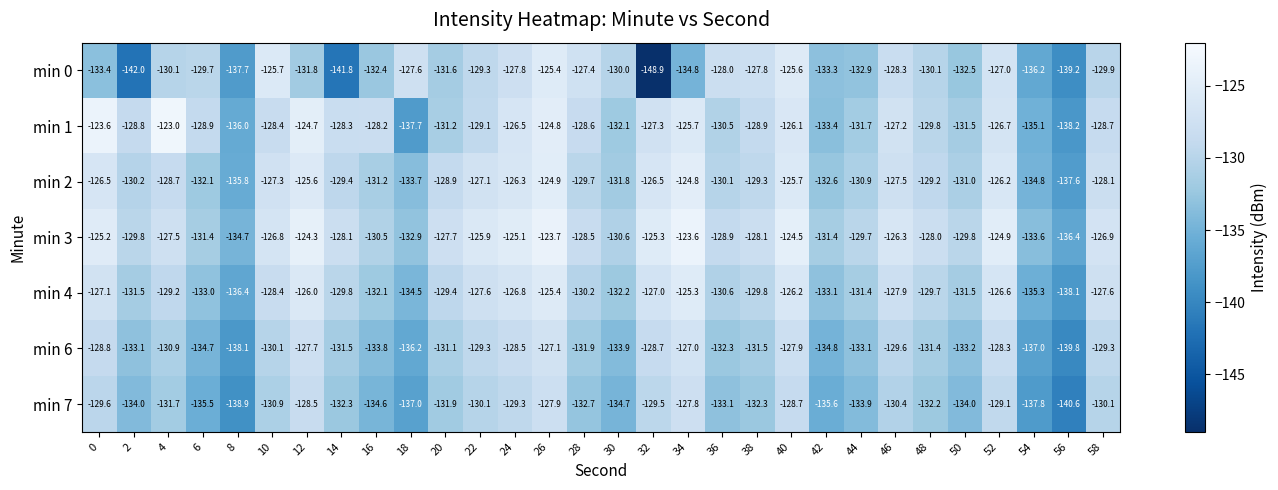

What is the greatest value displayed?

-123.0